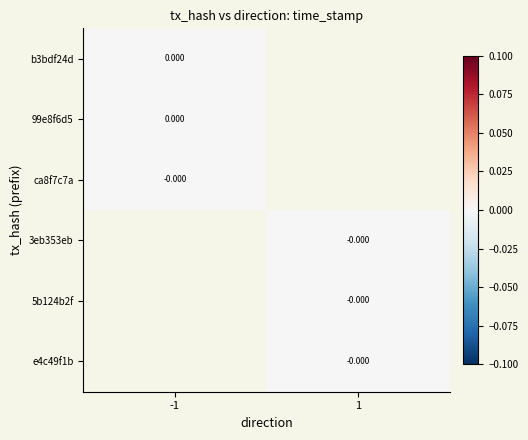

True or false: 3eb353eb has a value of -0.0 at 1.

False